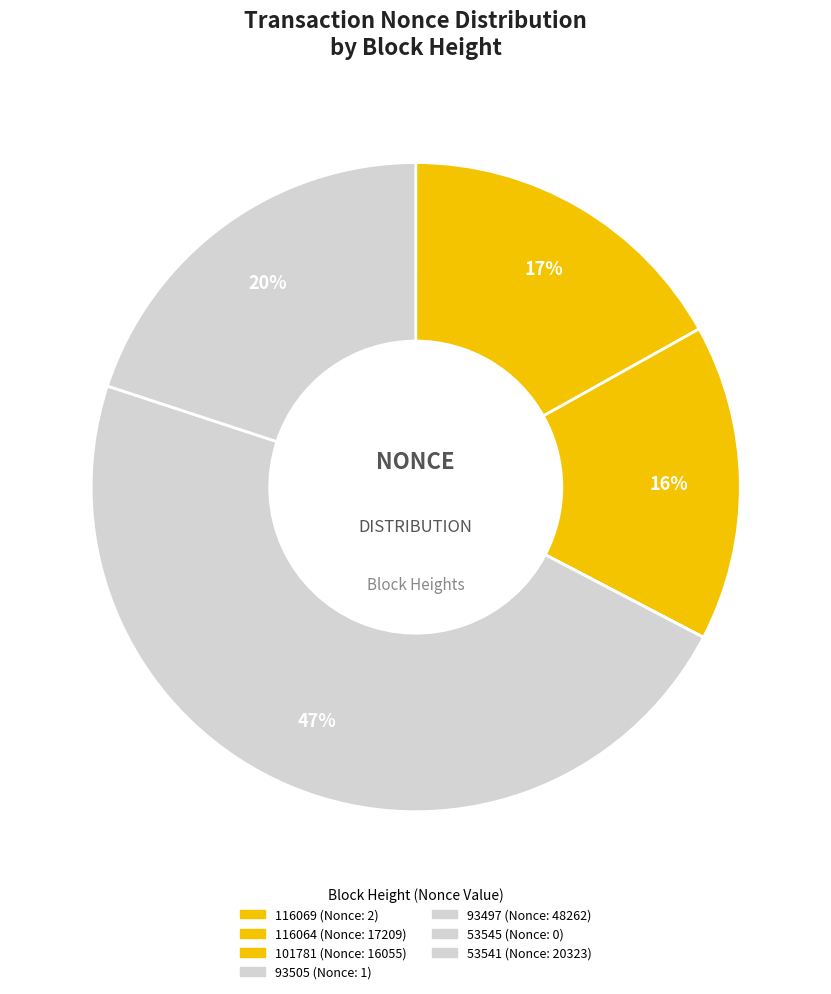

To the nearest percent, what is the combined percentage of 116064 and 53541?

37%